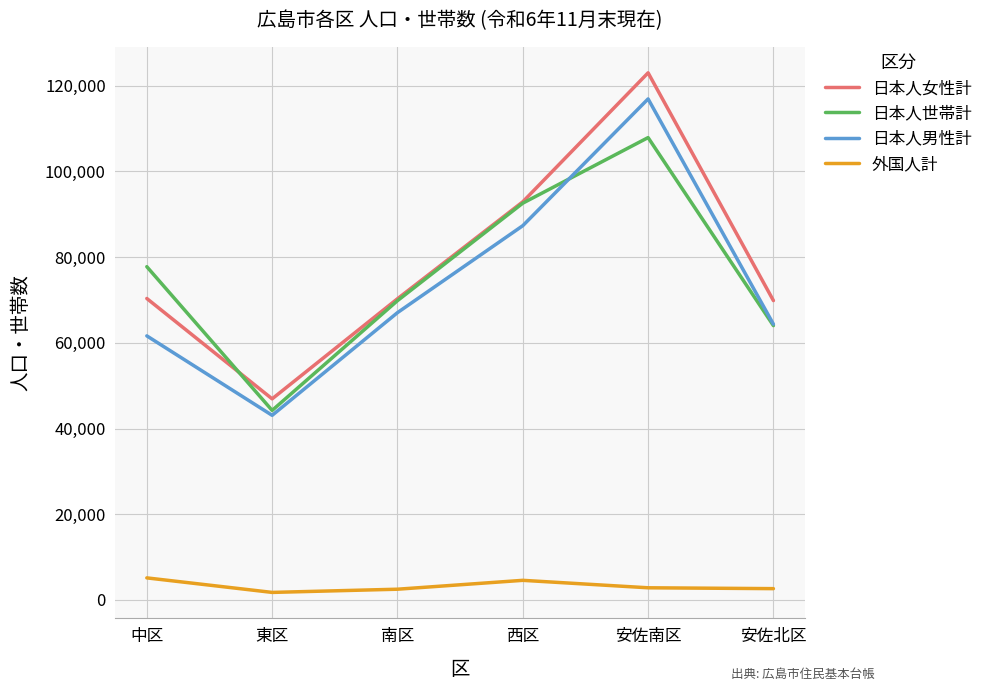

List the series in order of their peak value, highest first.

日本人女性計, 日本人男性計, 日本人世帯計, 外国人計